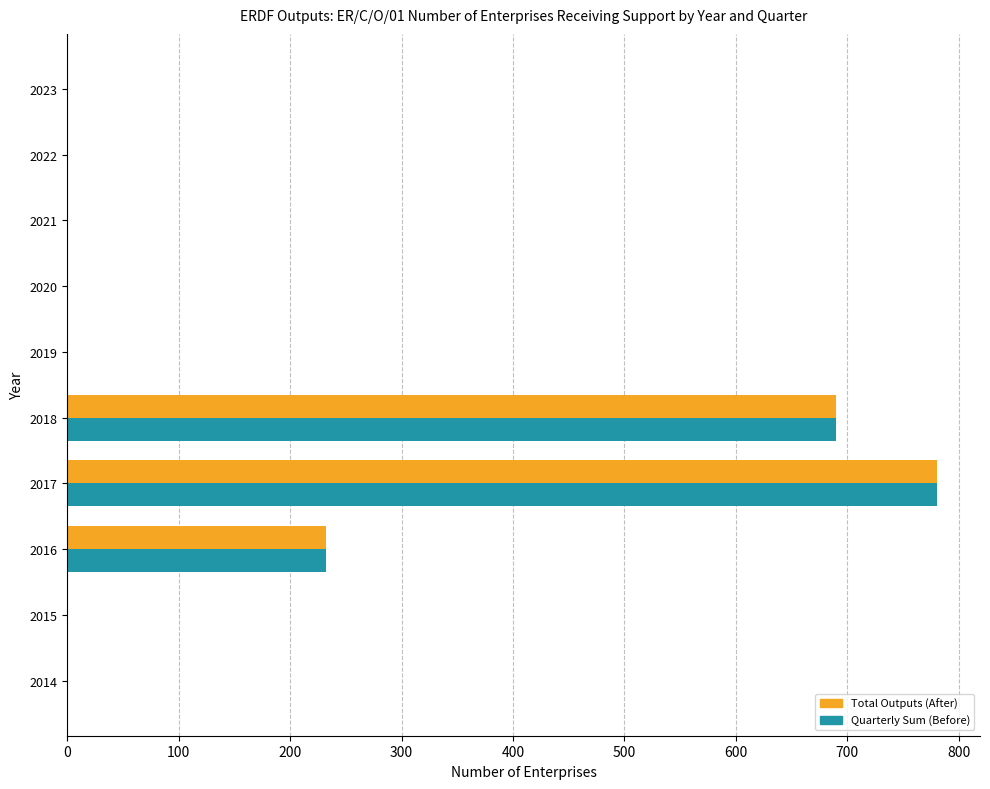

What is the maximum value shown in the chart?

780